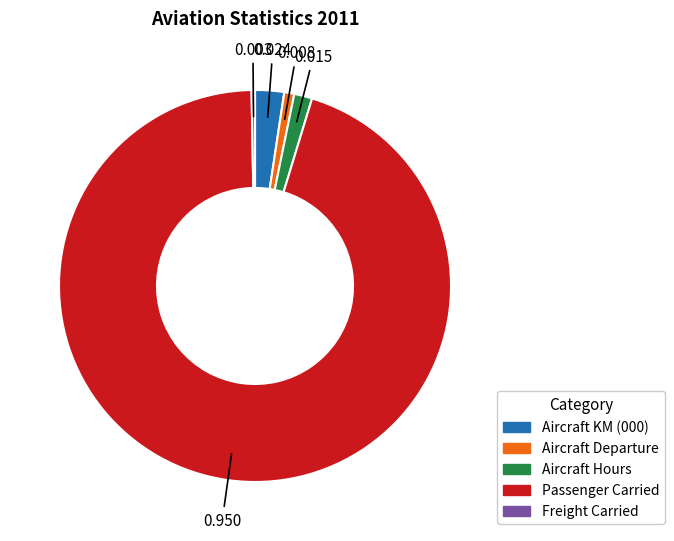

Count the number of slices in the pie.

5